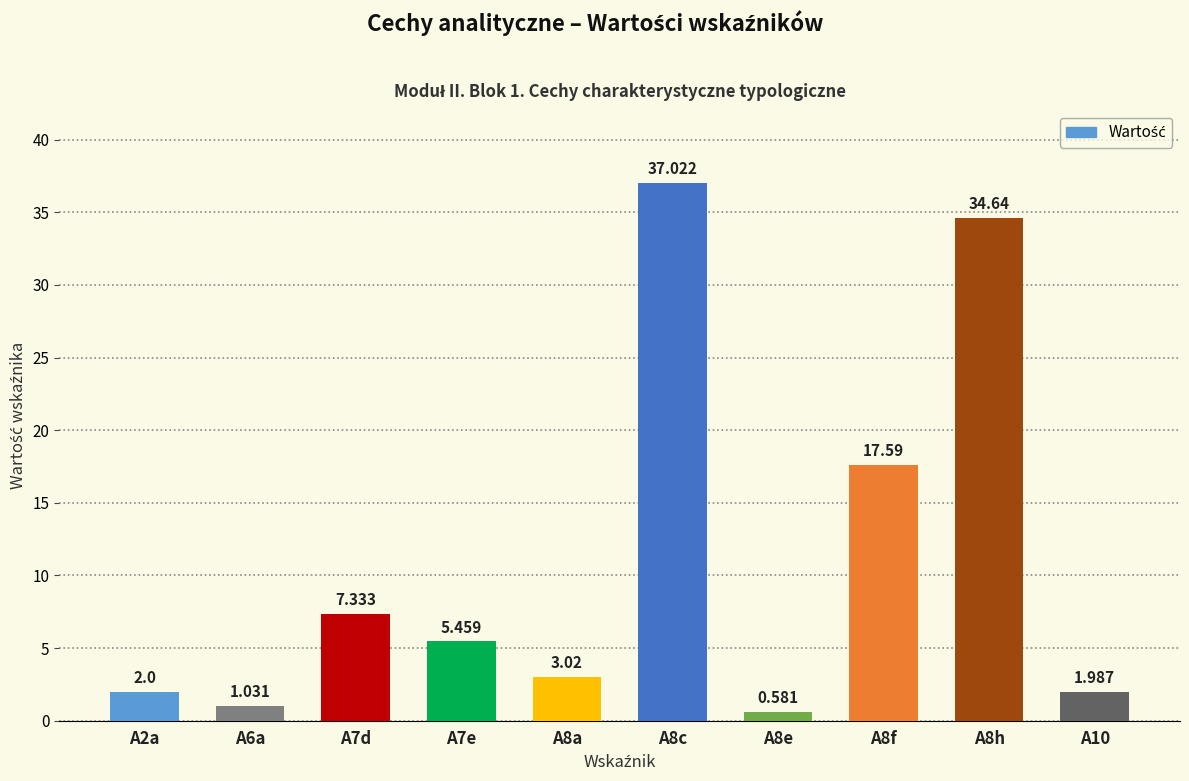

Which category has the highest value across all series?

A8c